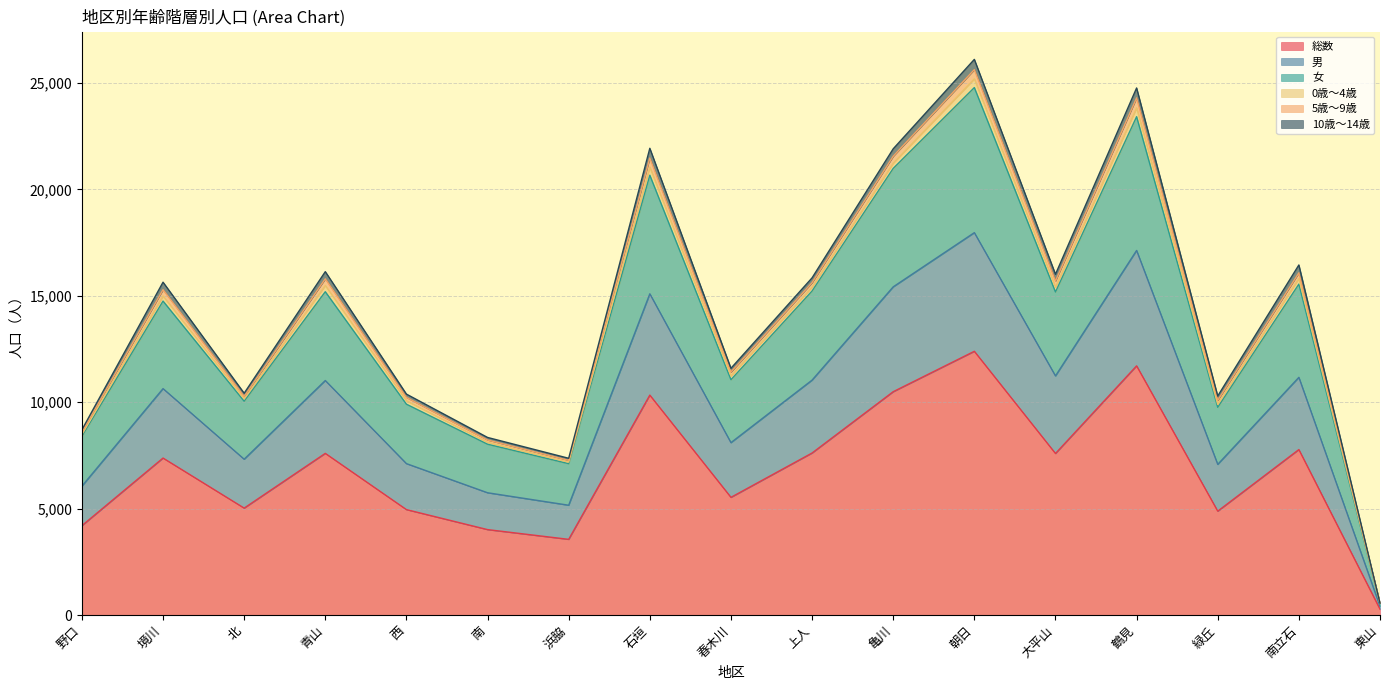

The 総数 series shows 7614 at 上人. True or false?

True